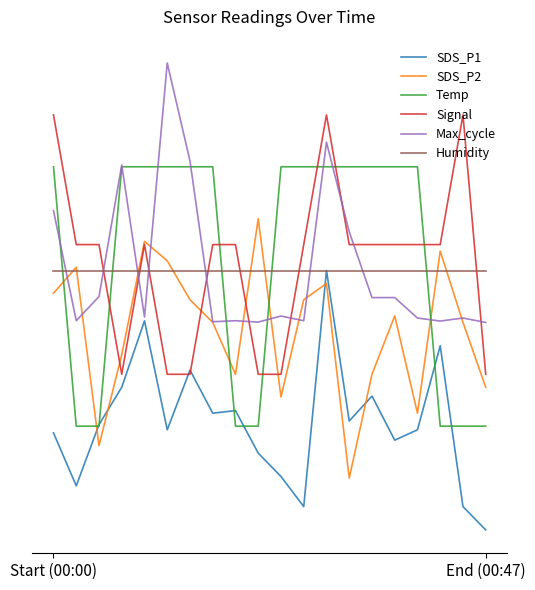

What is the difference between the second highest and second lowest values in the SDS_P1 series?

7.2